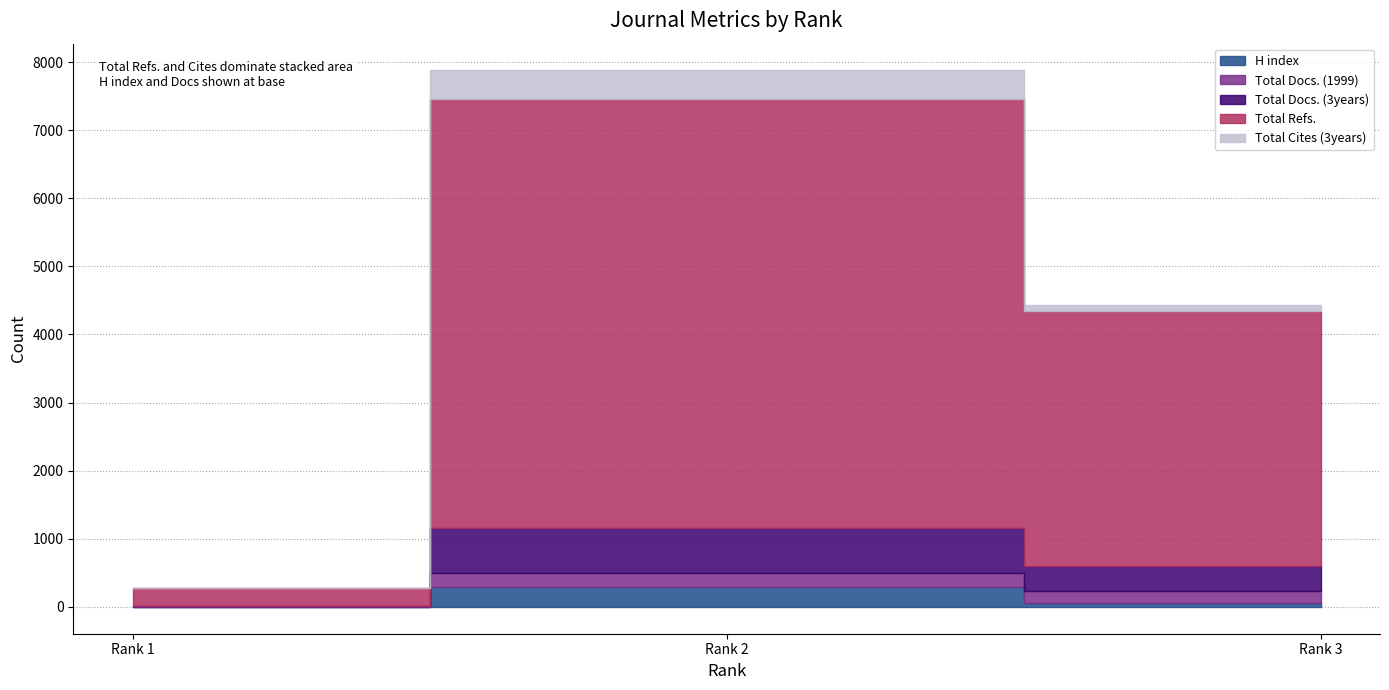

Does the chart have visible grid lines?

Yes